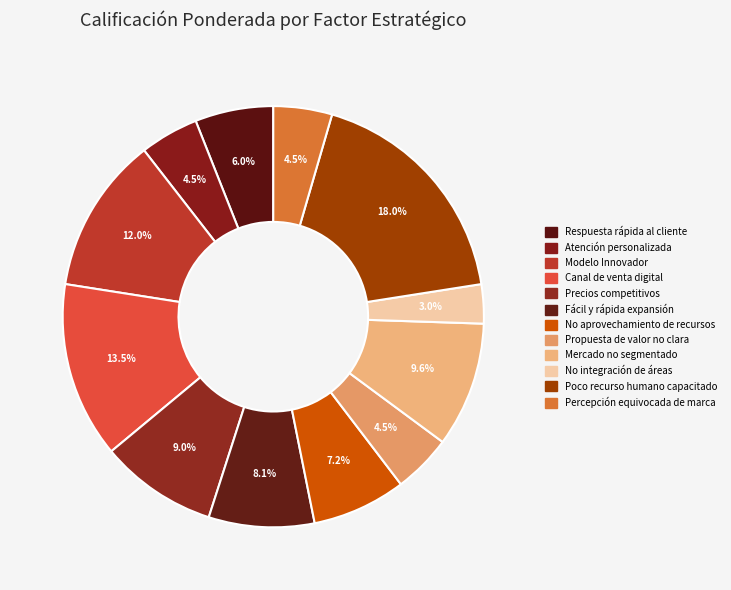

To the nearest percent, what is the difference between the largest and smallest slice percentages?

15%